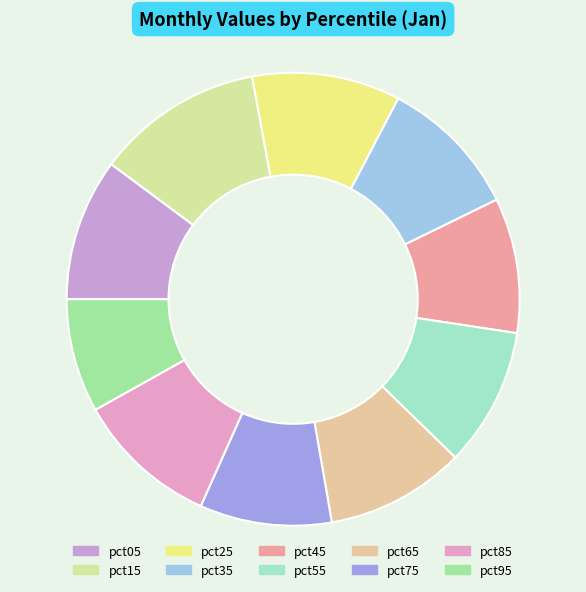

How many slices are in this pie chart?

10